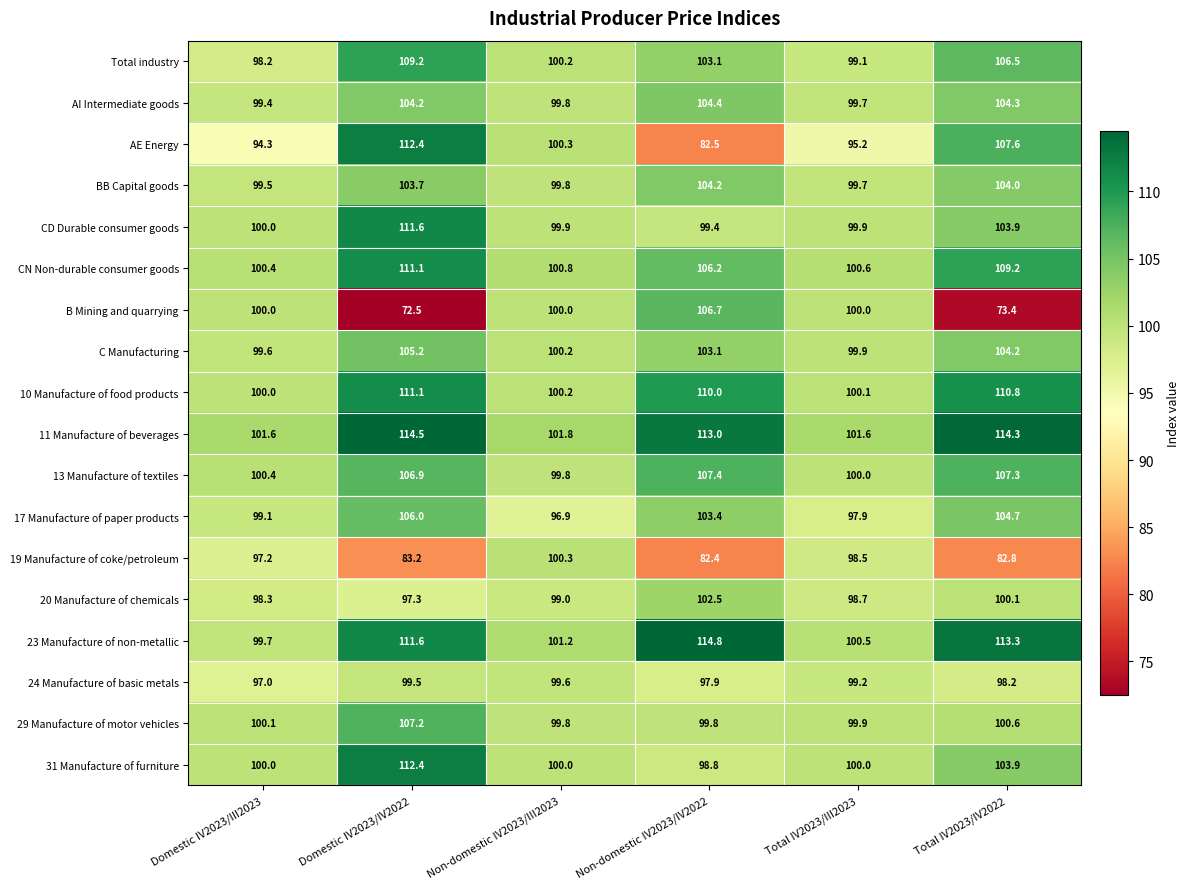

What is the average value of the 29 Manufacture of motor vehicles series?

101.2